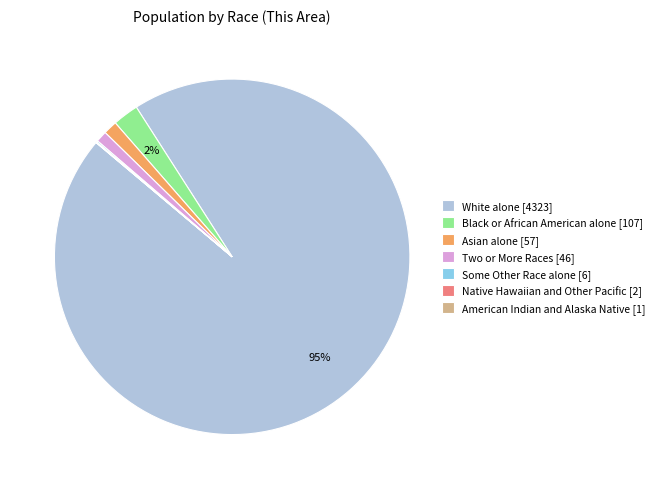

To the nearest percent, what is the average slice percentage?

14%